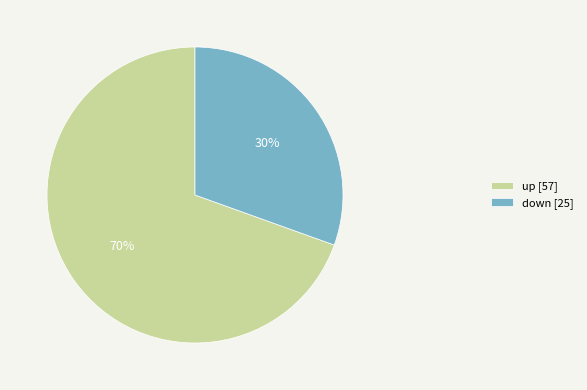

To the nearest percent, what is the combined percentage of down and up?

100%